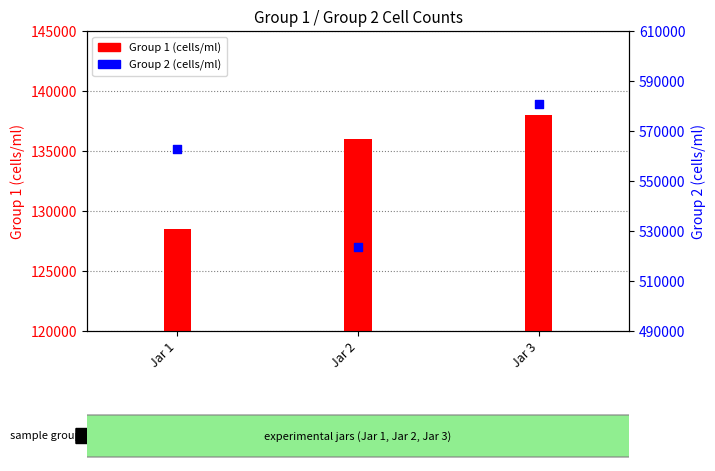

At how many categories does at least one series exceed 233465?

3